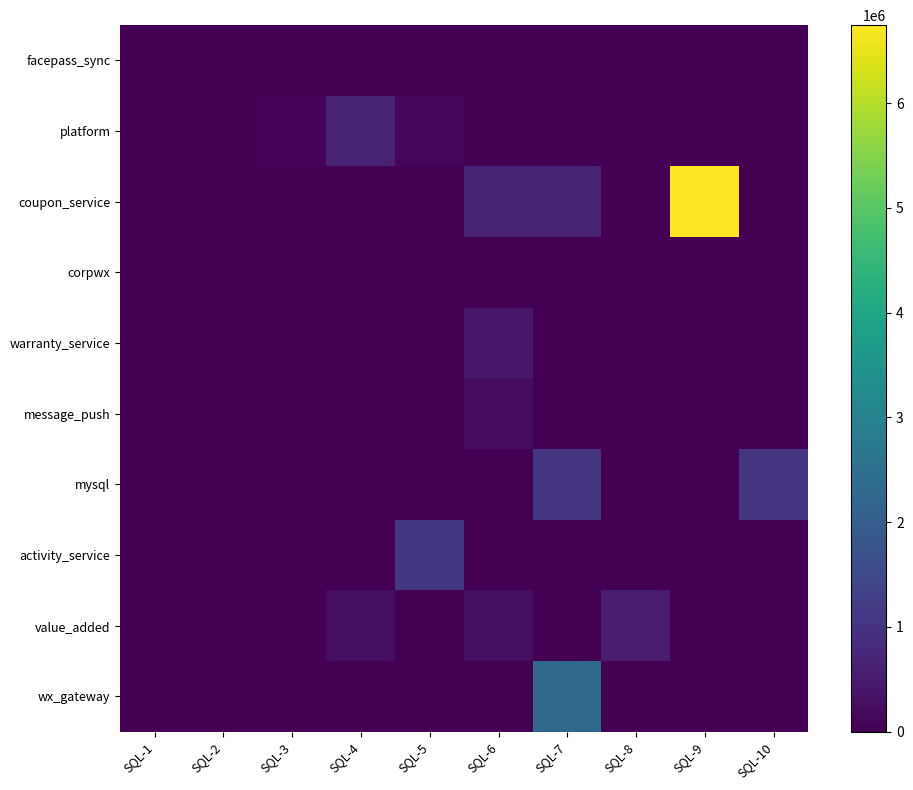

What is the total value across all series at SQL-4?

903238